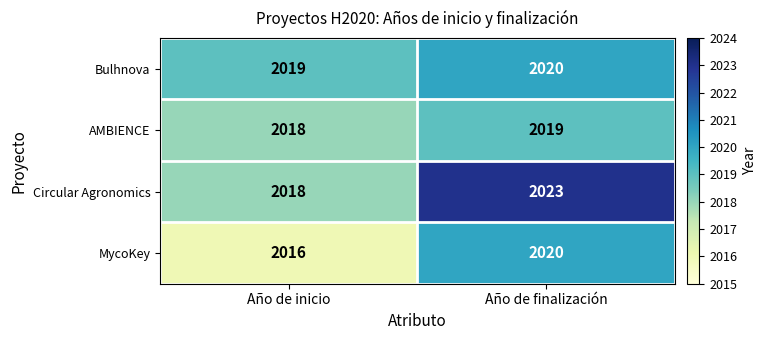

Which category has the lowest value in the MycoKey series?

Año de inicio